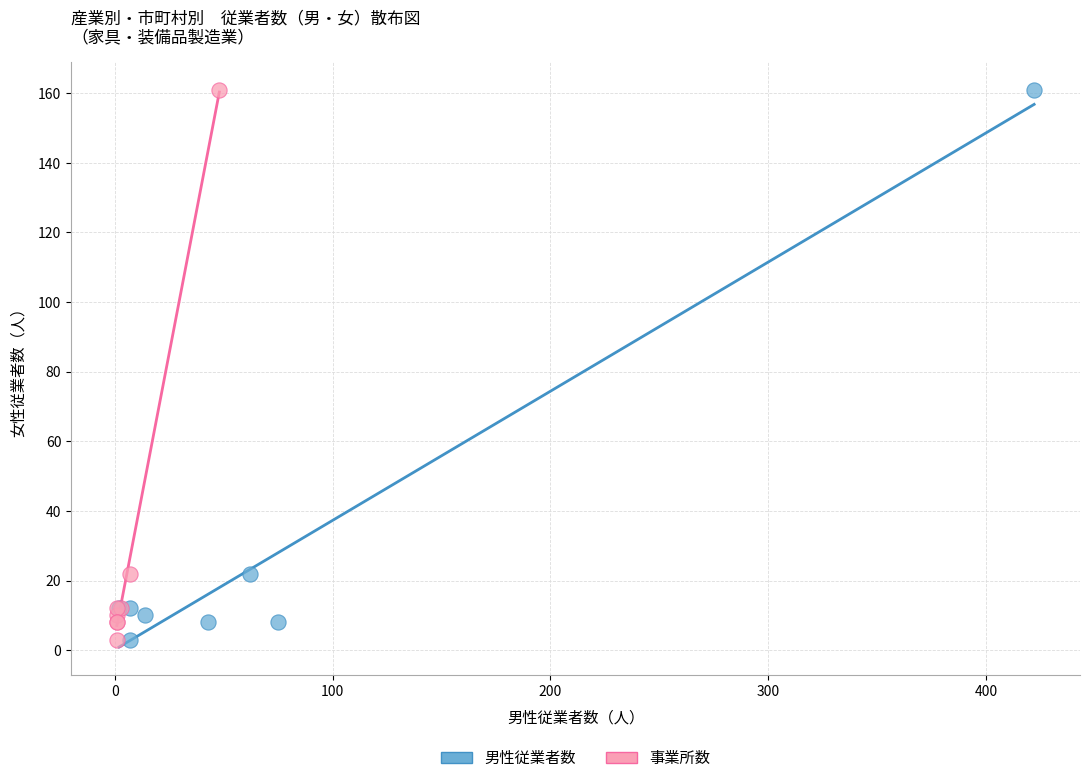

What are all the series names shown in the legend?

男性従業者数, 事業所数